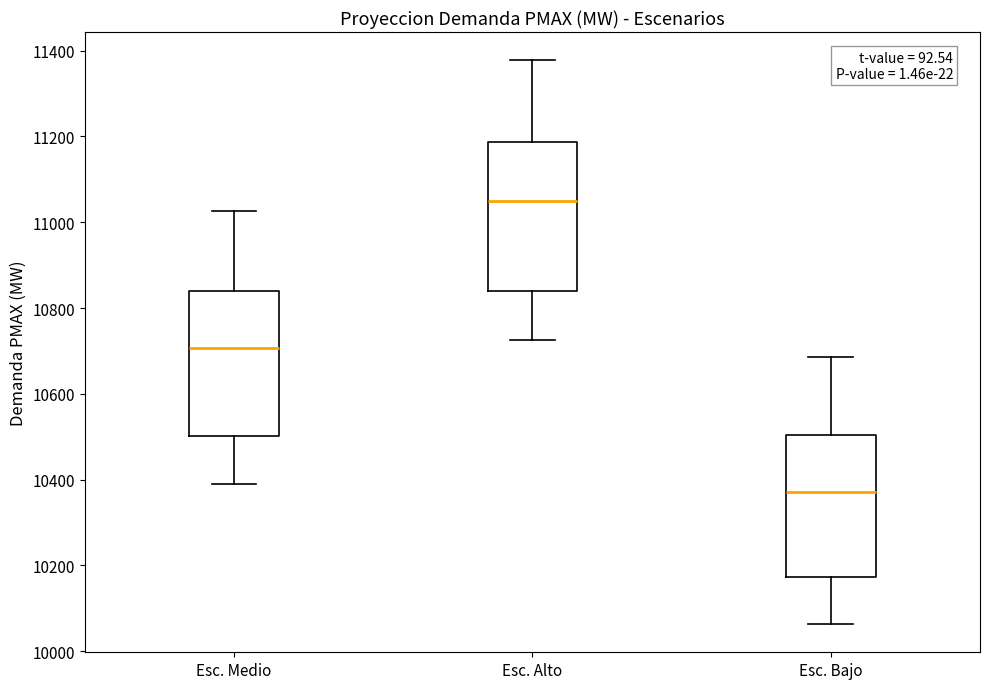

Where does the lower whisker of the box for Esc. Medio end on the y-axis? The values are not printed on the chart, so give them approximately, as read against the axis.

10380